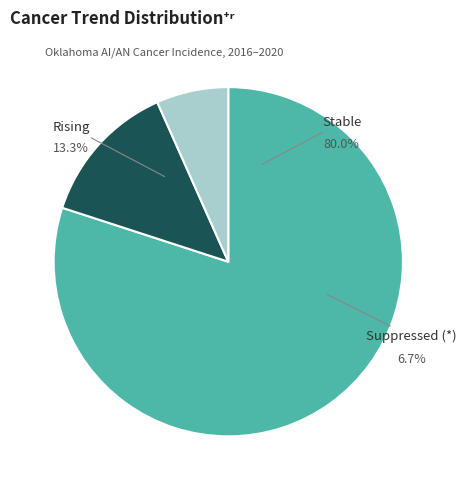

Combined, do rising and stable account for over 50%?

Yes